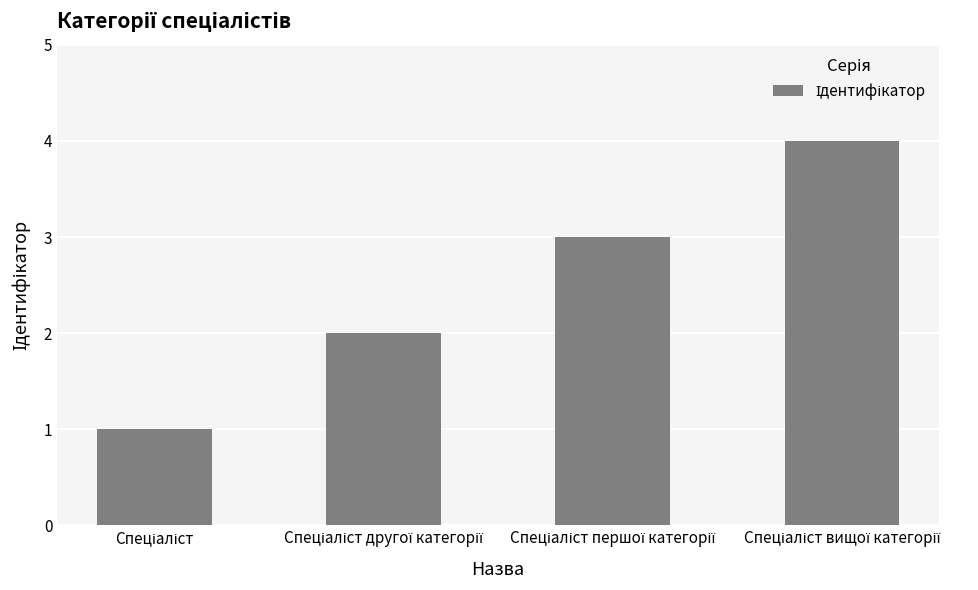

Reading left to right, what are all the values shown in this chart?

1	2	3	4